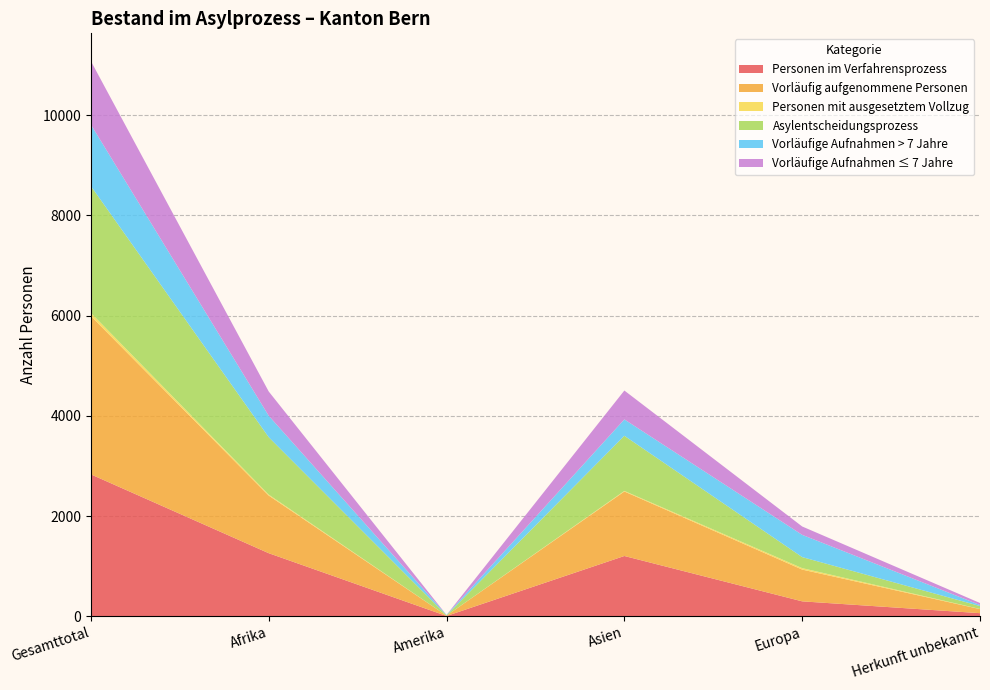

Reading right to left, extract all data points from this chart.

Personen im Verfahrensprozess: Herkunft unbekannt=63	Europa=299	Asien=1204	Amerika=7	Afrika=1260	Gesamttotal=2833
Vorläufig aufgenommene Personen: Herkunft unbekannt=81	Europa=634	Asien=1287	Amerika=7	Afrika=1150	Gesamttotal=3159
Personen mit ausgesetztem Vollzug: Herkunft unbekannt=3	Europa=29	Asien=12	Amerika=0	Afrika=19	Gesamttotal=63
Asylentscheidungsprozess: Herkunft unbekannt=58	Europa=220	Asien=1100	Amerika=7	Afrika=1146	Gesamttotal=2531
Vorläufige Aufnahmen > 7 Jahre: Herkunft unbekannt=21	Europa=444	Asien=327	Amerika=7	Afrika=428	Gesamttotal=1227
Vorläufige Aufnahmen ≤ 7 Jahre: Herkunft unbekannt=40	Europa=167	Asien=576	Amerika=0	Afrika=484	Gesamttotal=1267